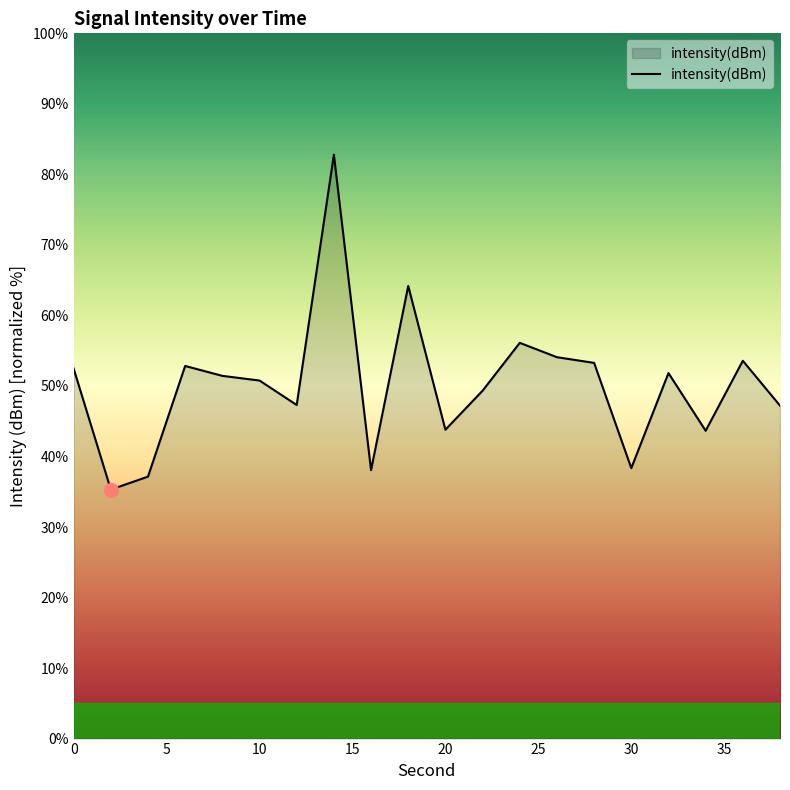

What is the maximum value shown in the chart?

82.8